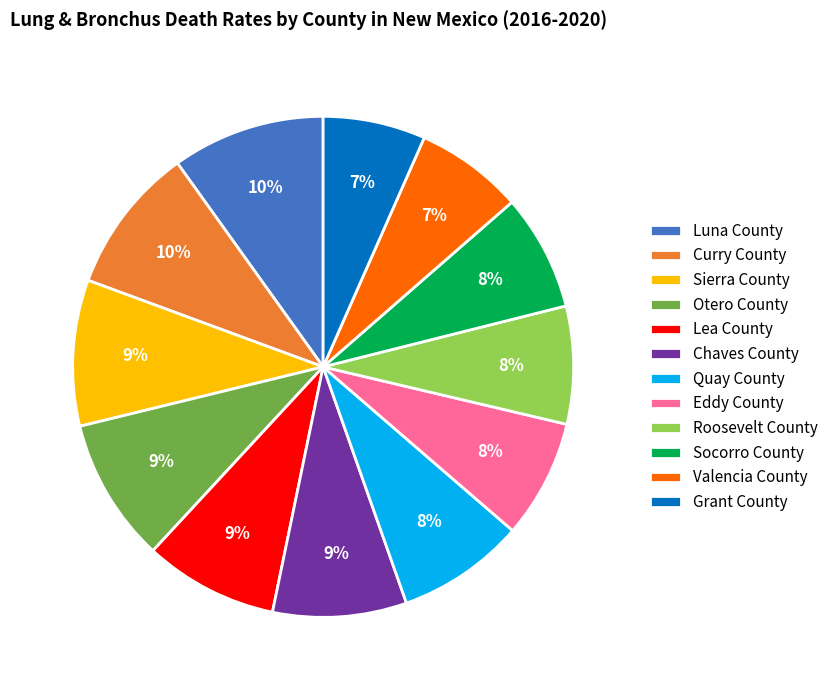

Does Socorro County account for over 50% of the chart?

No